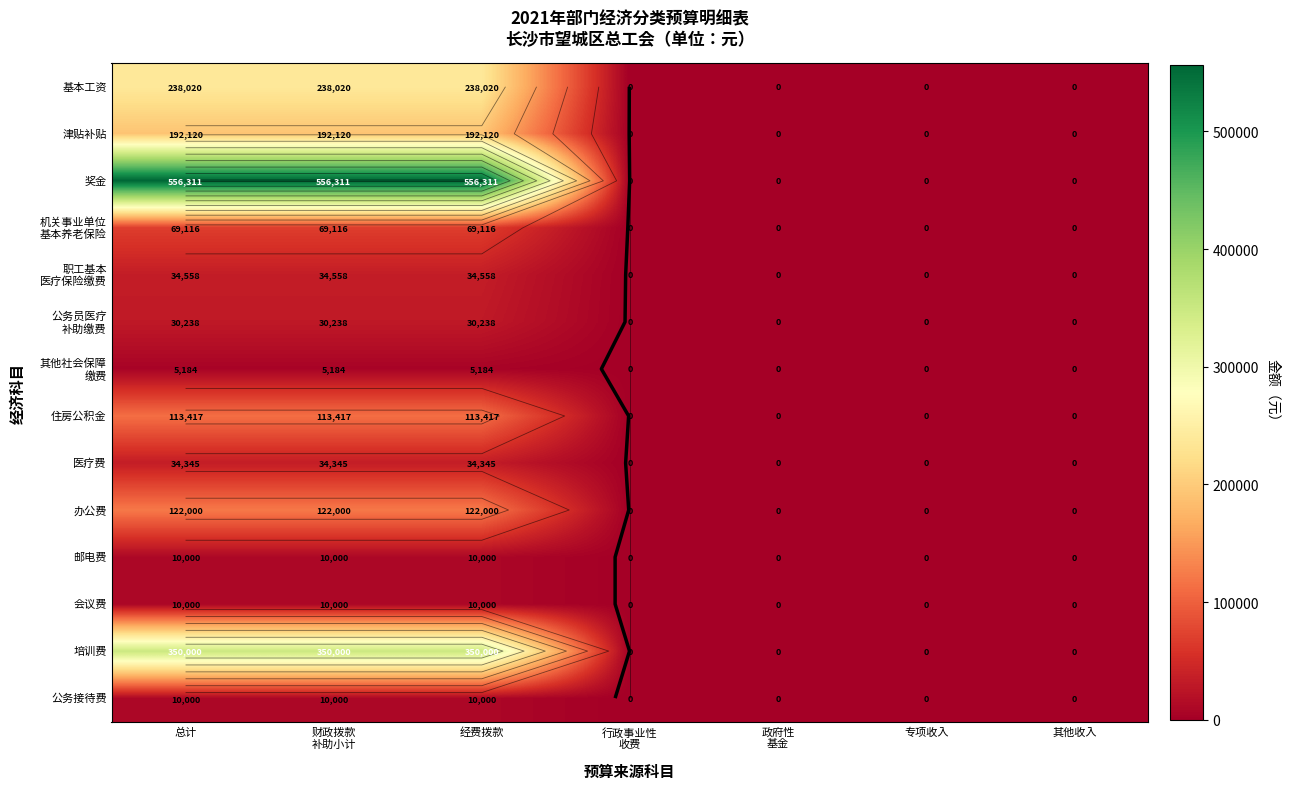

What is the average value of the 公务员医疗 补助缴费 series?

12959